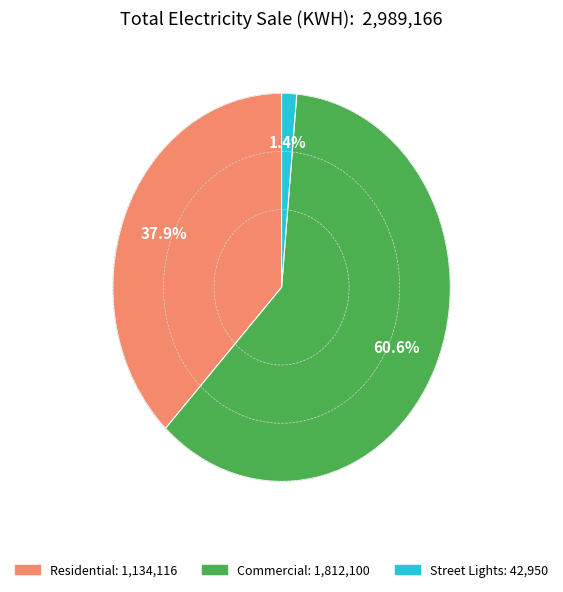

What is the smallest slice in the pie chart?

Street Lights